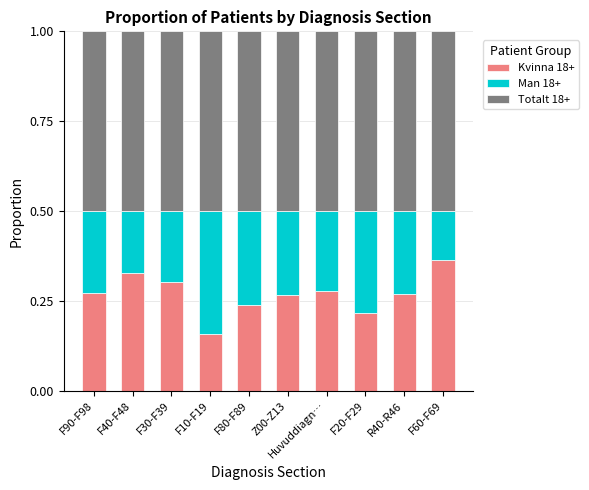

What is the total value across all series at F80-F89?

1.0